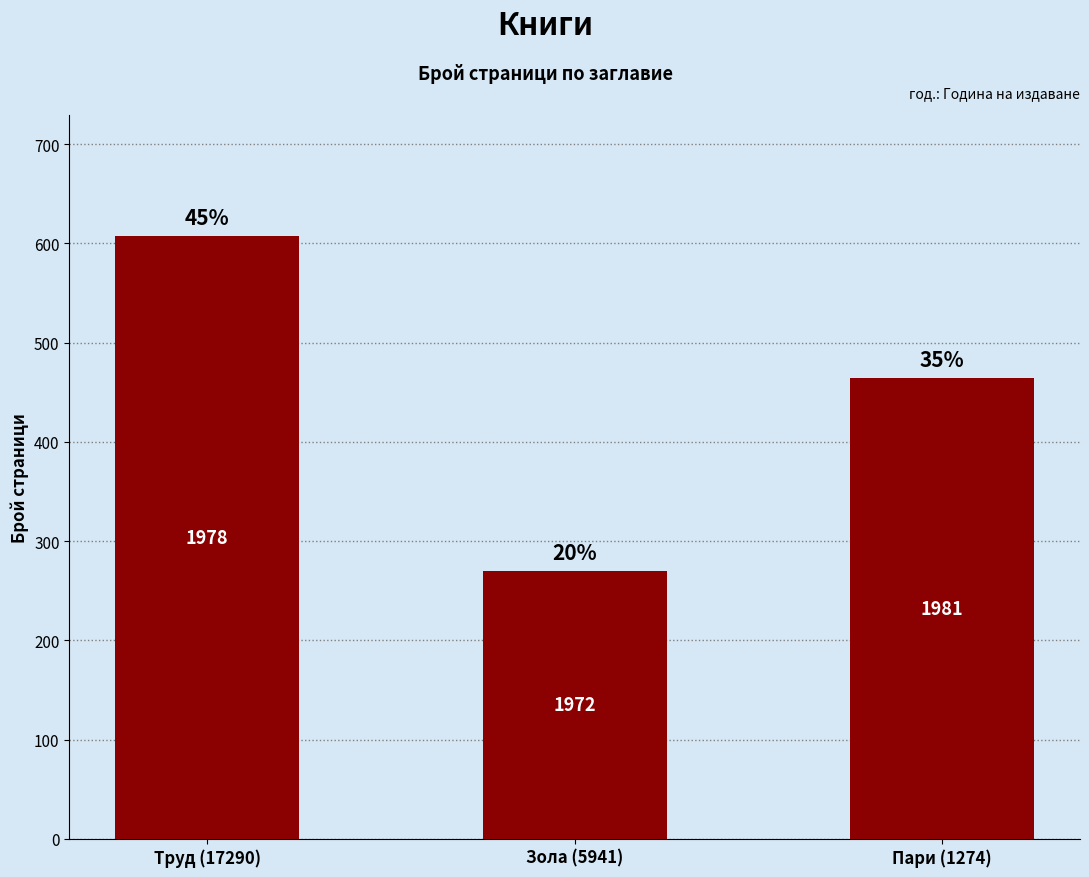

True or false: the data shows 362 at Зола (5941).

False